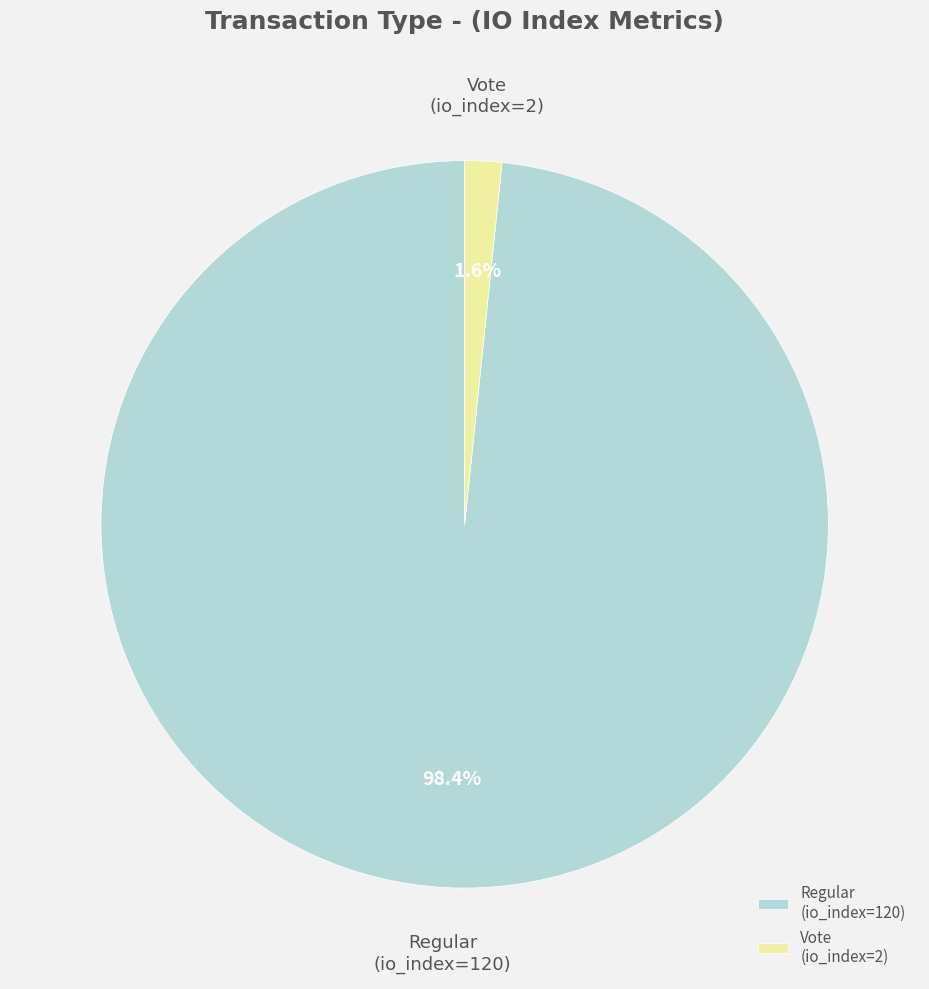

How much of the chart is everything except Regular (io_index=120)?

1.6%